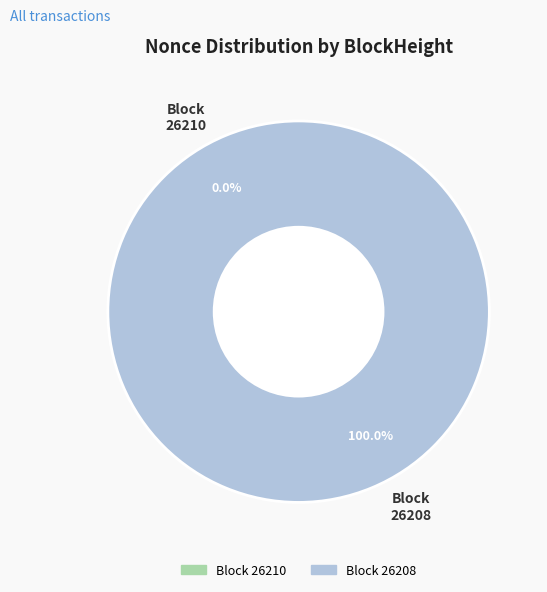

What is the largest slice in the pie chart?

26208